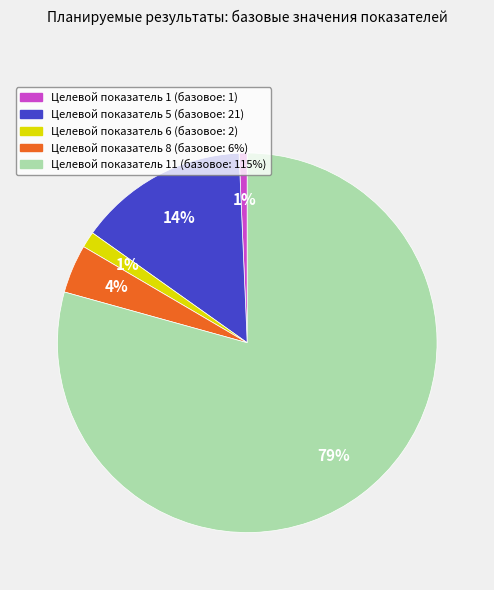

Count the number of slices in the pie.

5